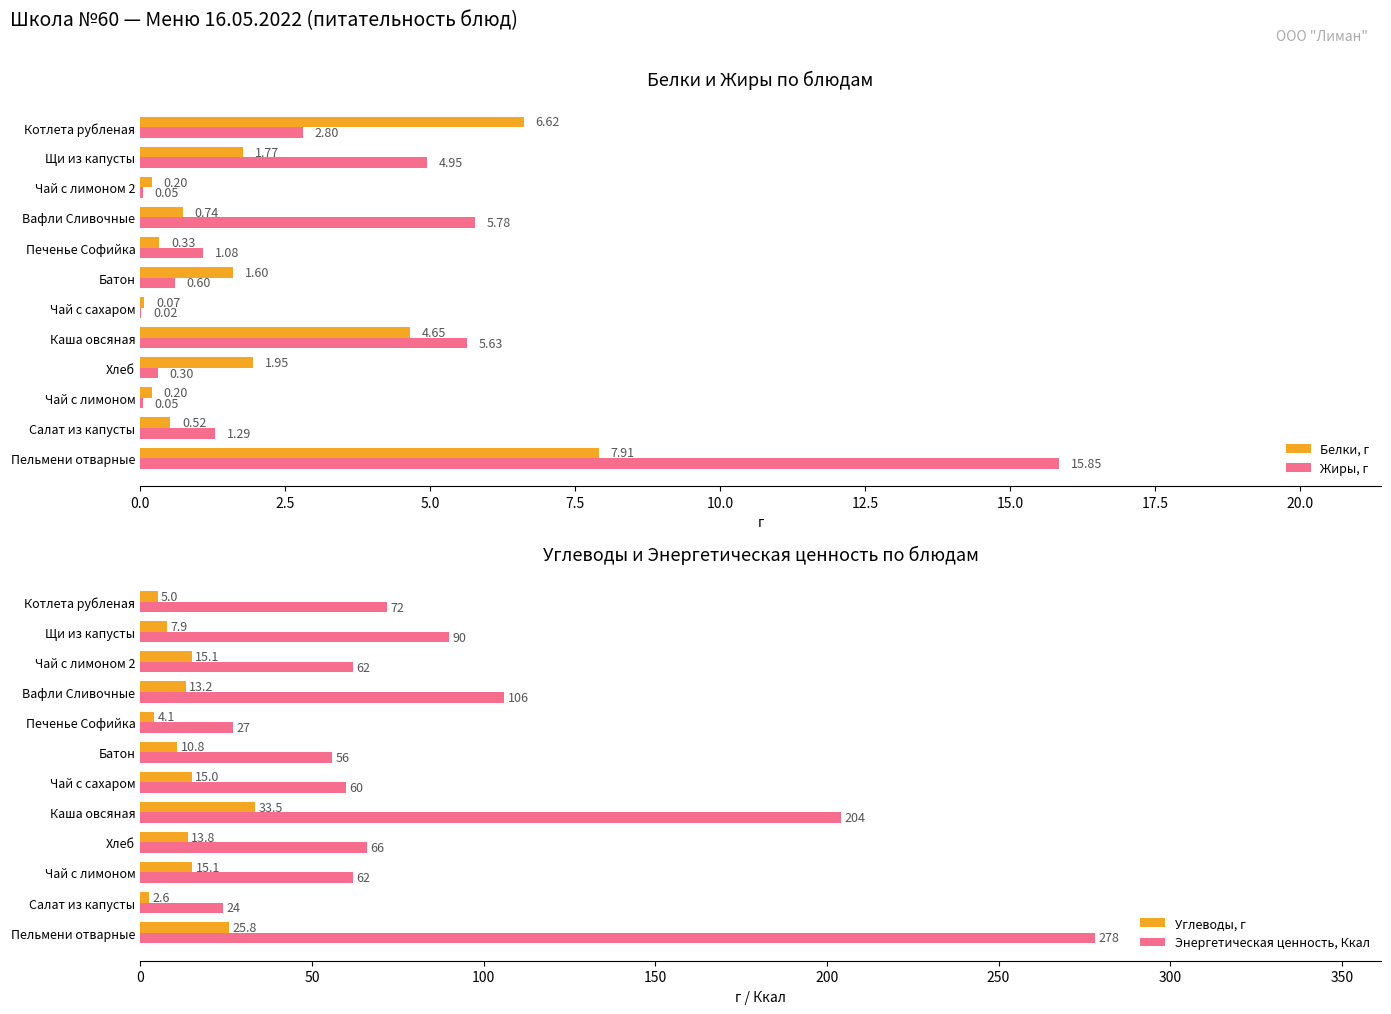

Reading left to right, what are all the values shown in this chart?

Белки, г: 7.9	0.5	0.2	1.9	4.7	0.1	1.6	0.3	0.7	0.2	1.8	6.6
Жиры, г: 15.8	1.3	0.1	0.3	5.6	0.0	0.6	1.1	5.8	0.1	5.0	2.8
Углеводы, г: 25.8	2.6	15.1	13.8	33.5	15.0	10.8	4.1	13.2	15.1	7.9	5.0
Энергетическая ценность, Ккал: 278.0	24.0	62.0	66.0	204.0	60.0	56.0	27.0	106.0	62.0	90.0	72.0